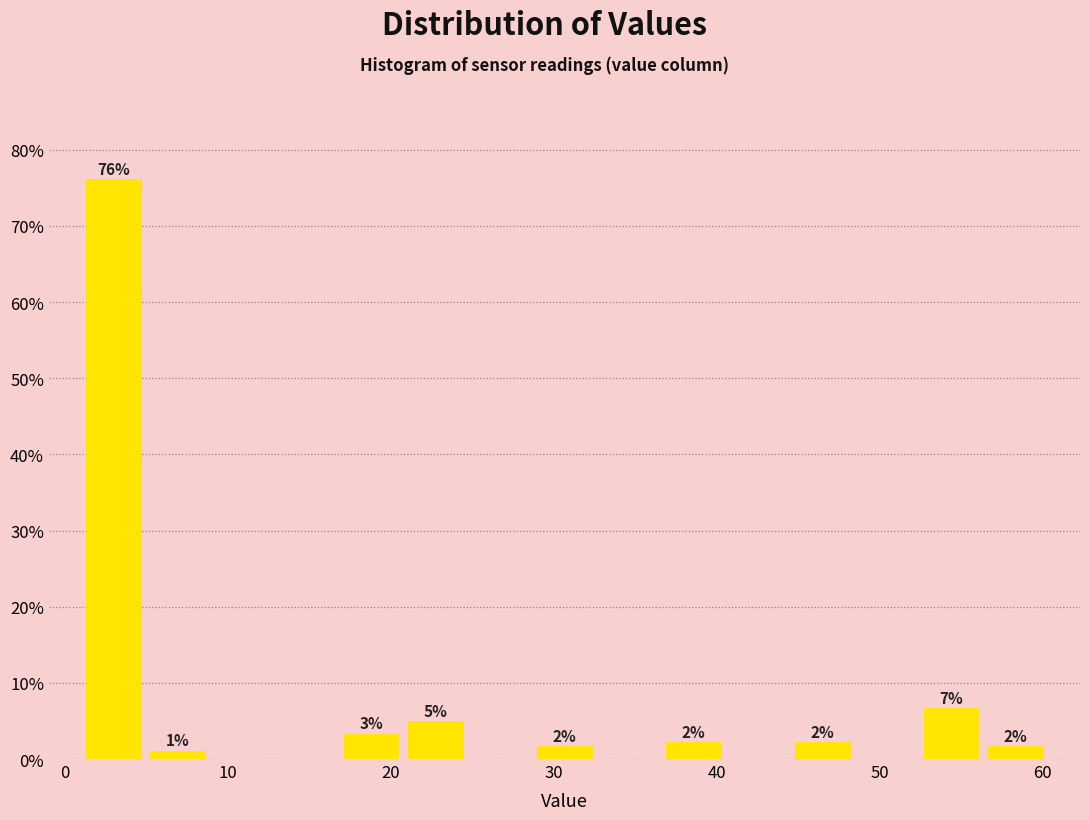

Read against the x-axis, roughly where is the centre of the tallest bar?

3